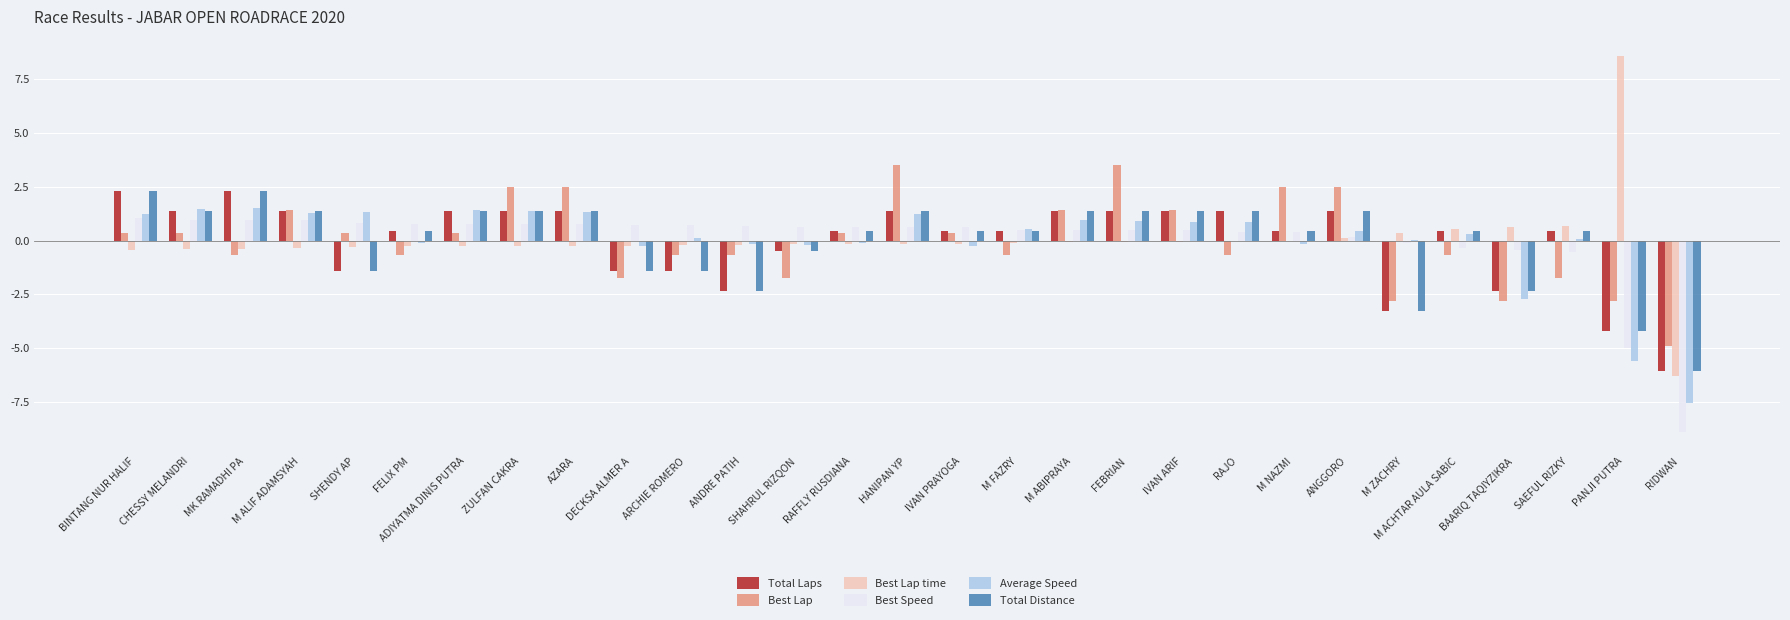

The Best Lap time series shows -0.4 at BINTANG NUR HALIF. True or false?

True